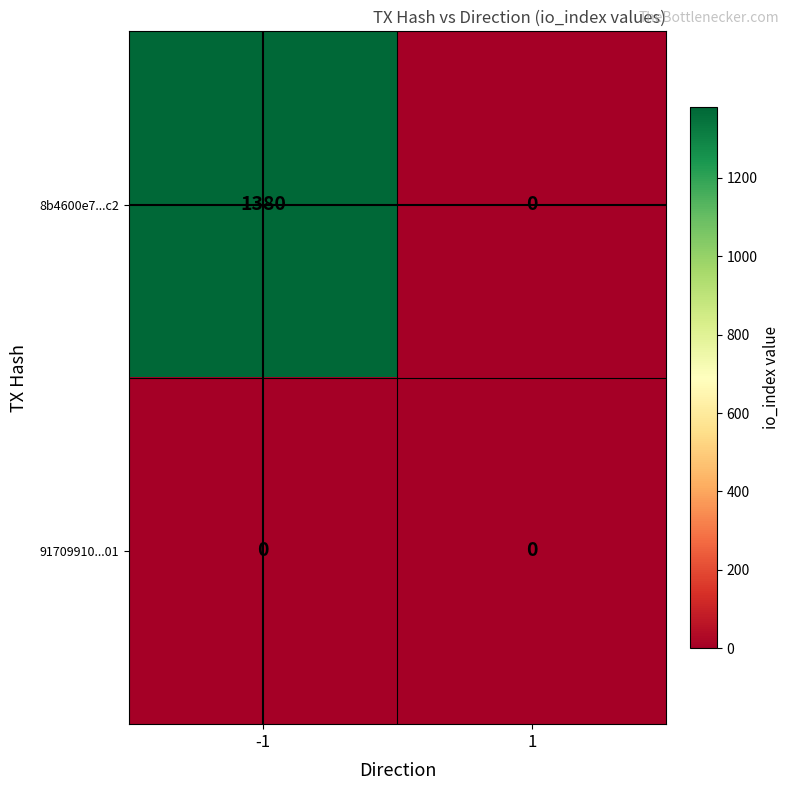

Reading left to right, transcribe all the data shown in this chart.

8b4600e7...c2: 1380	0
91709910...01: 0	0